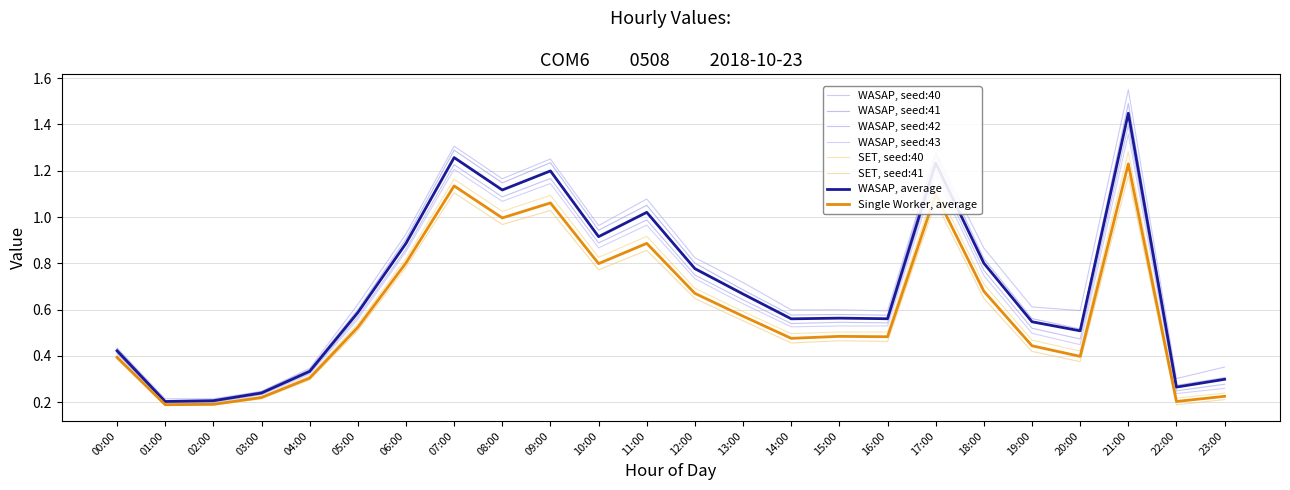

What is the maximum value shown in the chart?

1.6